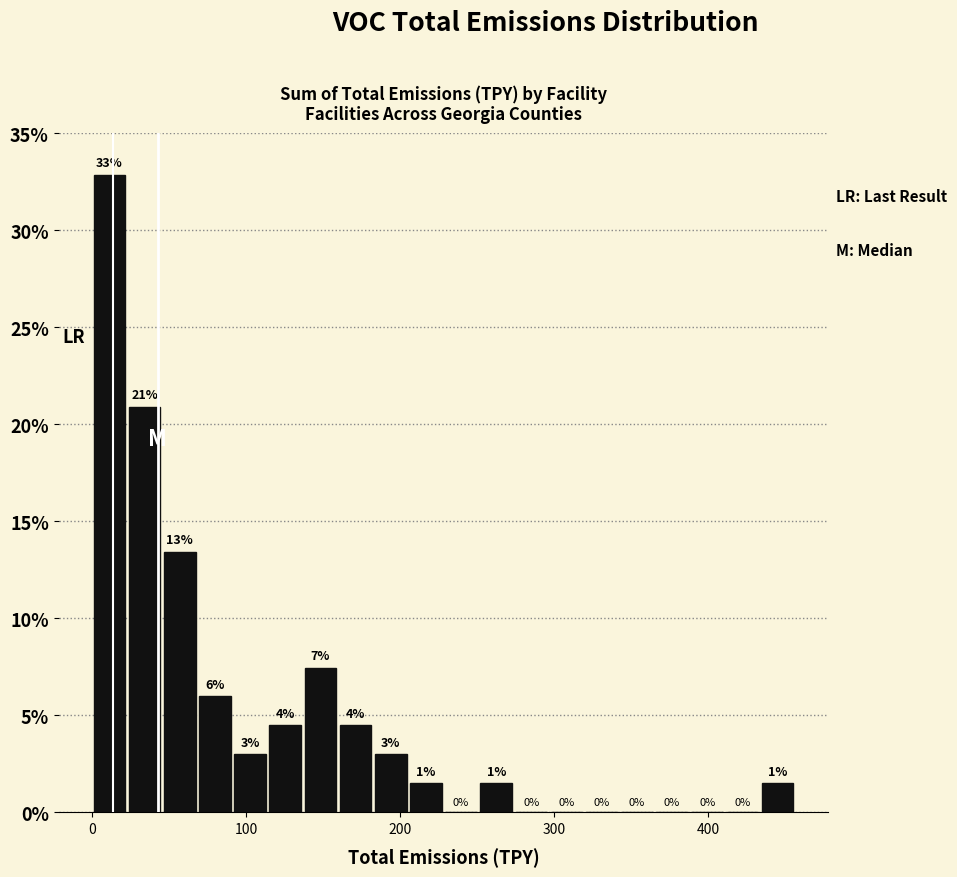

Read against the x-axis, roughly where is the centre of the tallest bar?

10